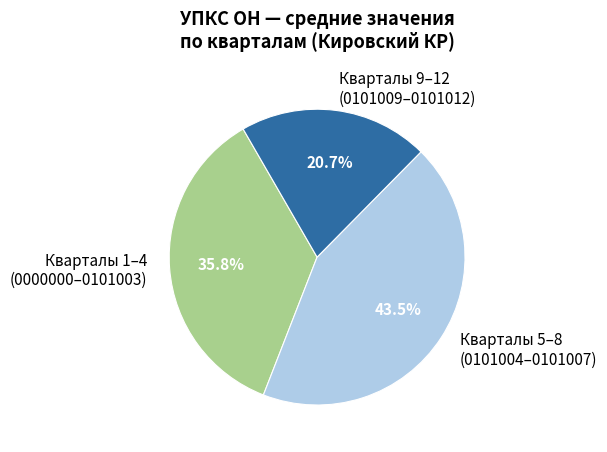

What is the largest slice in the pie chart?

Кварталы 5–8 (0101004–0101007)